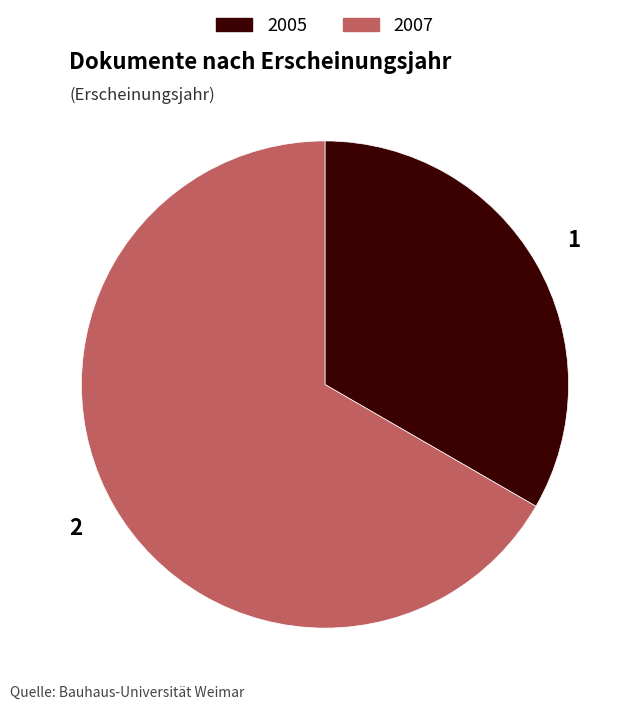

Does any single category account for the majority?

Yes